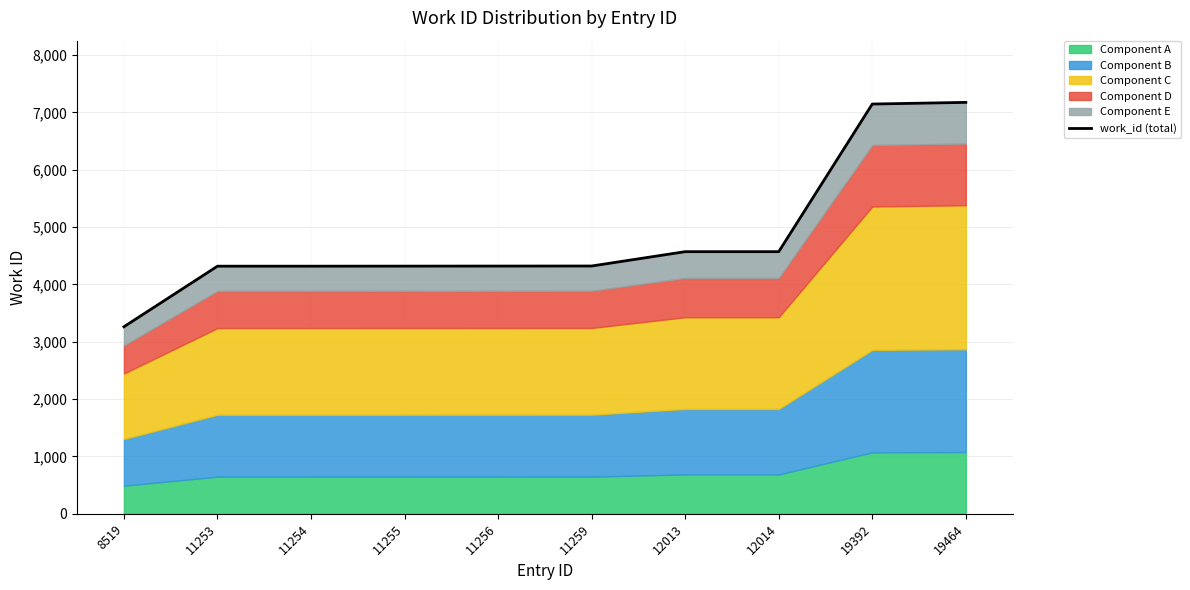

Where is the data nearest to the value 5217?

12013